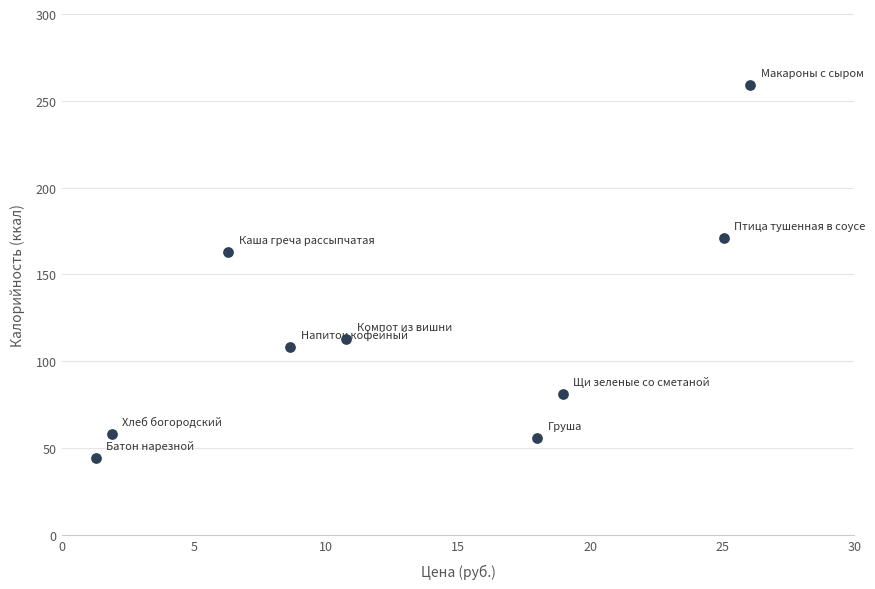

What is the range of Y values (max minus min)?

215